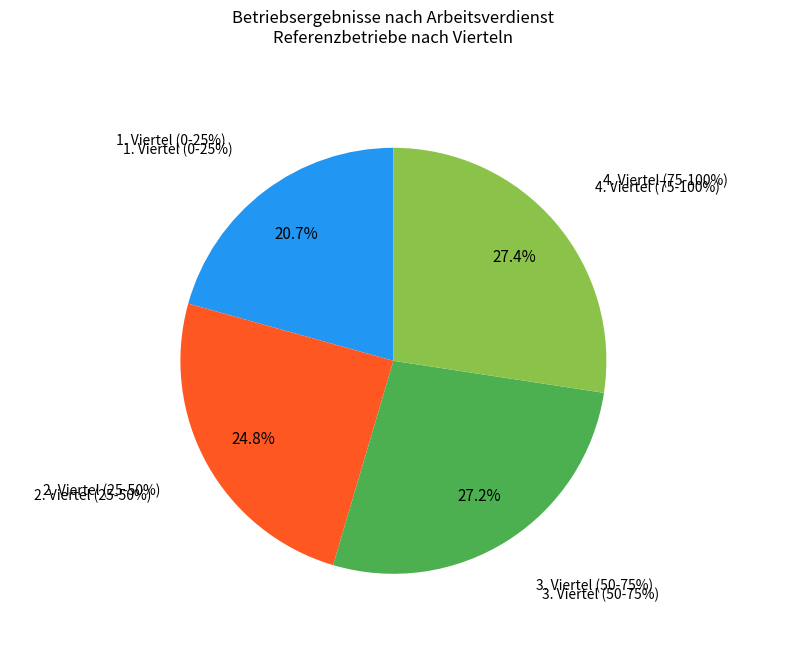

To the nearest percent, what percentage of the pie is 2. Viertel (25-50%)?

25%